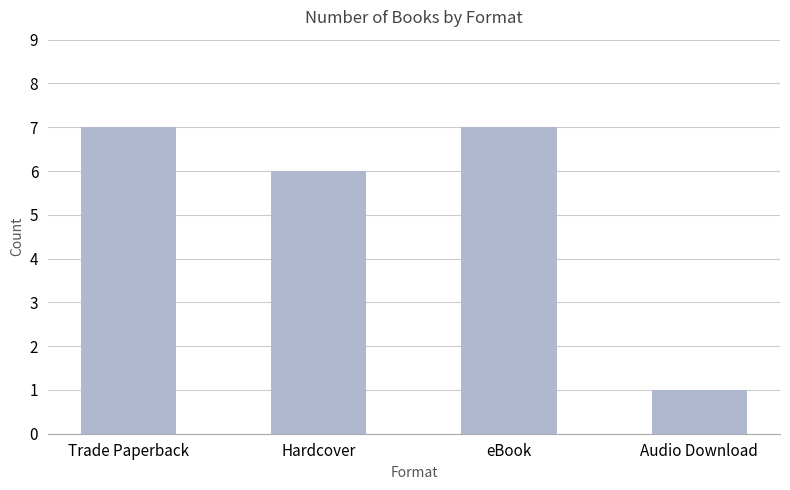

The value at Trade Paperback is 2. True or false?

False